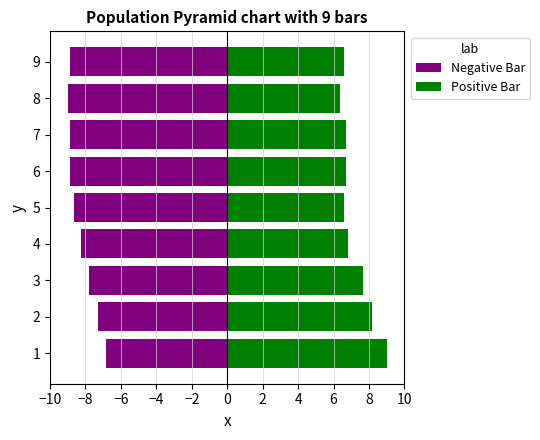

What is the label of the 3rd bar from the right?

2